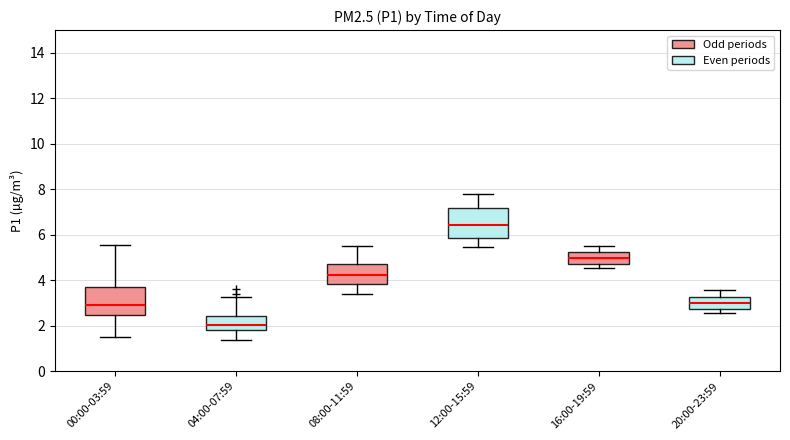

Reading left to right, read every box against the y-axis: the position of its median line, the range the box covers, and the ends of its whiskers. The values are not printed on the chart, so give them approximately, as read against the axis.

00:00-03:59: median 3.0, box 2.4 to 3.8, whiskers 1.6 to 5.6
04:00-07:59: median 2.0, box 1.8 to 2.4, whiskers 1.4 to 3.2
08:00-11:59: median 4.2, box 3.8 to 4.8, whiskers 3.4 to 5.6
12:00-15:59: median 6.4, box 5.8 to 7.2, whiskers 5.4 to 7.8
16:00-19:59: median 5.0, box 4.8 to 5.2, whiskers 4.6 to 5.6
20:00-23:59: median 3.0, box 2.8 to 3.2, whiskers 2.6 to 3.6